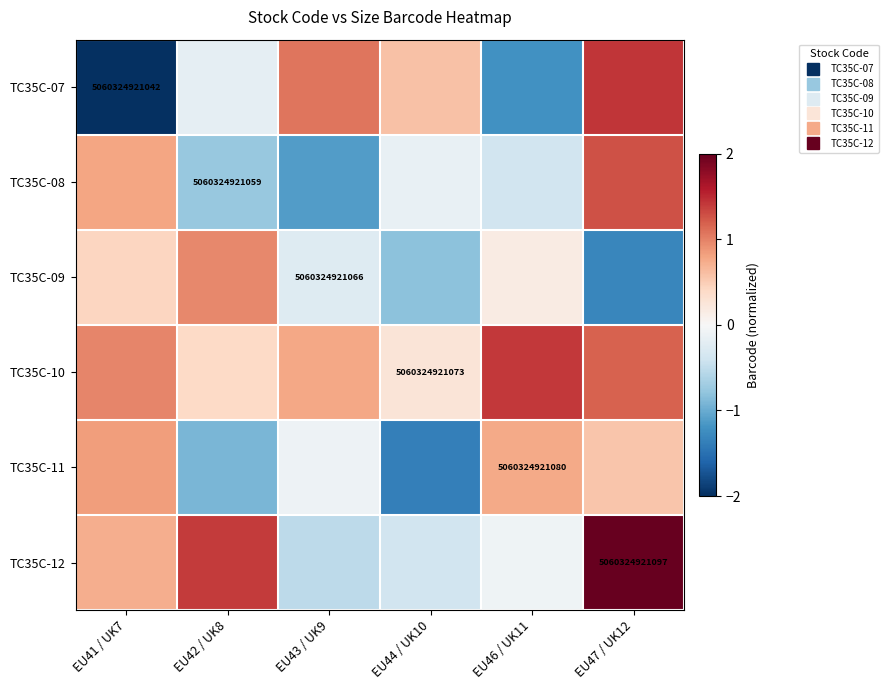

List the series in order of their peak value, lowest first.

TC35C-11, TC35C-09, TC35C-08, TC35C-10, TC35C-07, TC35C-12